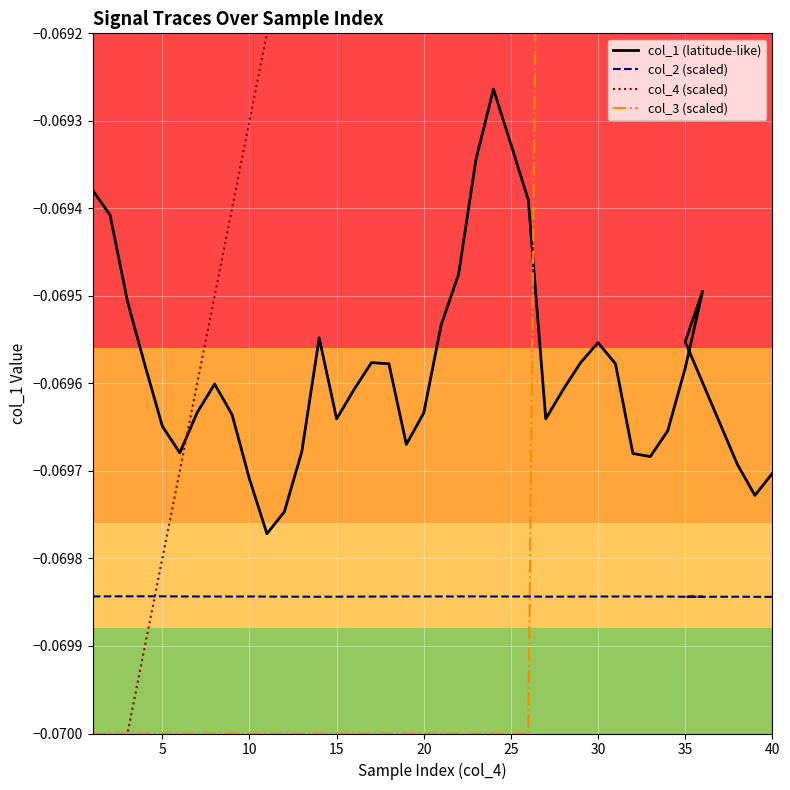

List the series in order of their overall mean, lowest first.

col_2 (scaled), col_1 (latitude-like), col_3 (scaled), col_4 (scaled)